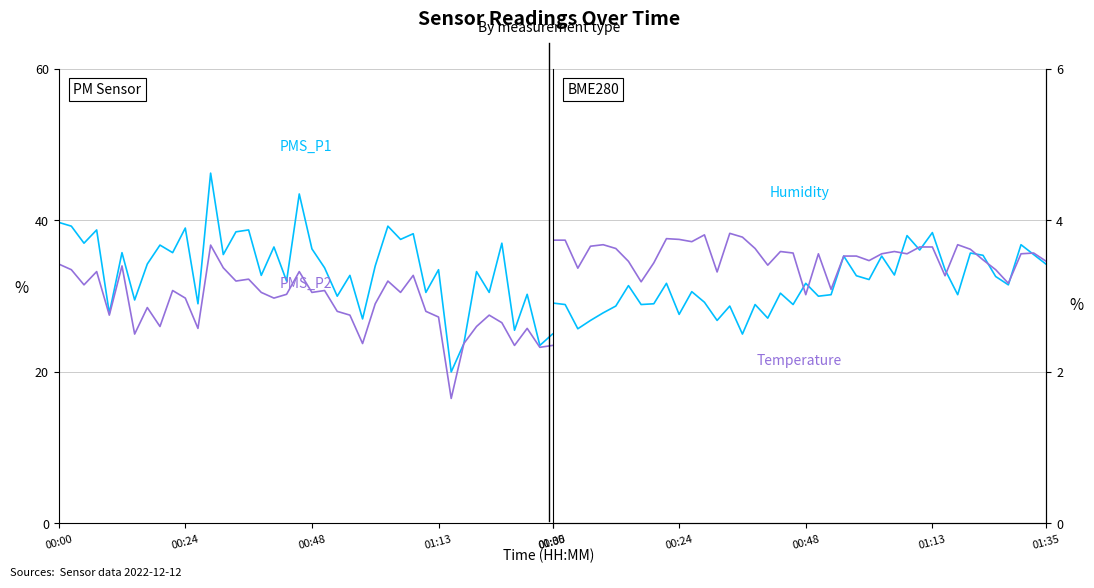

What value does the PMS_P1 series have at 01:35?

25.0